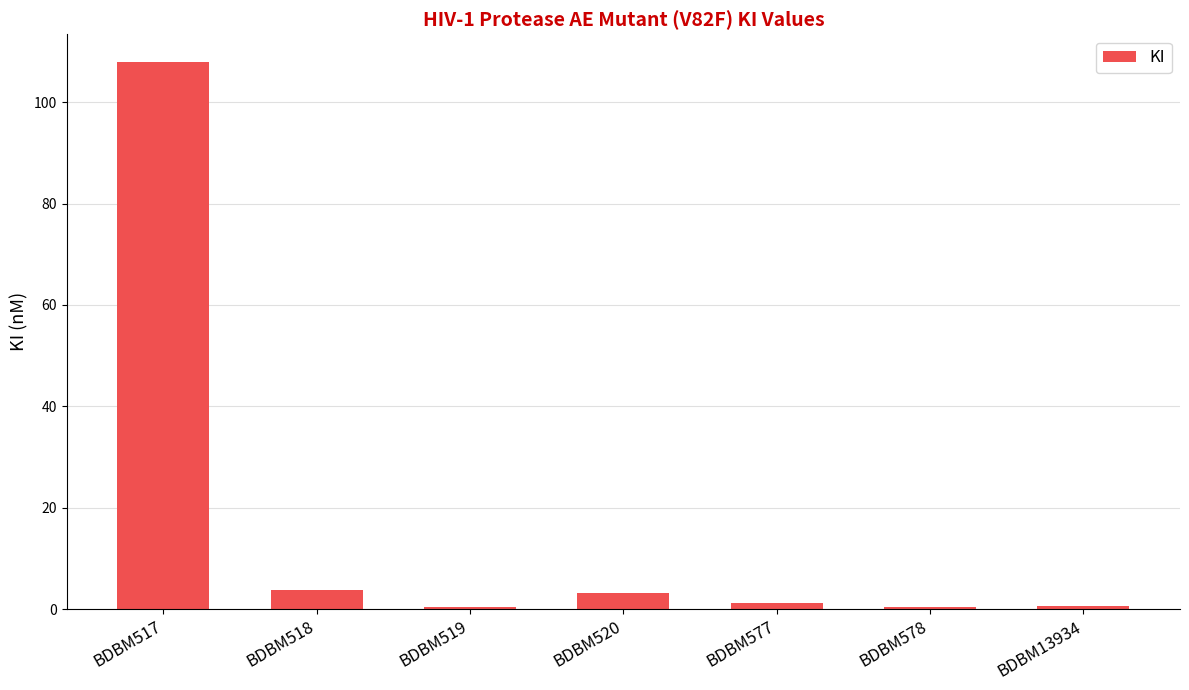

What is the smallest value displayed?

0.4